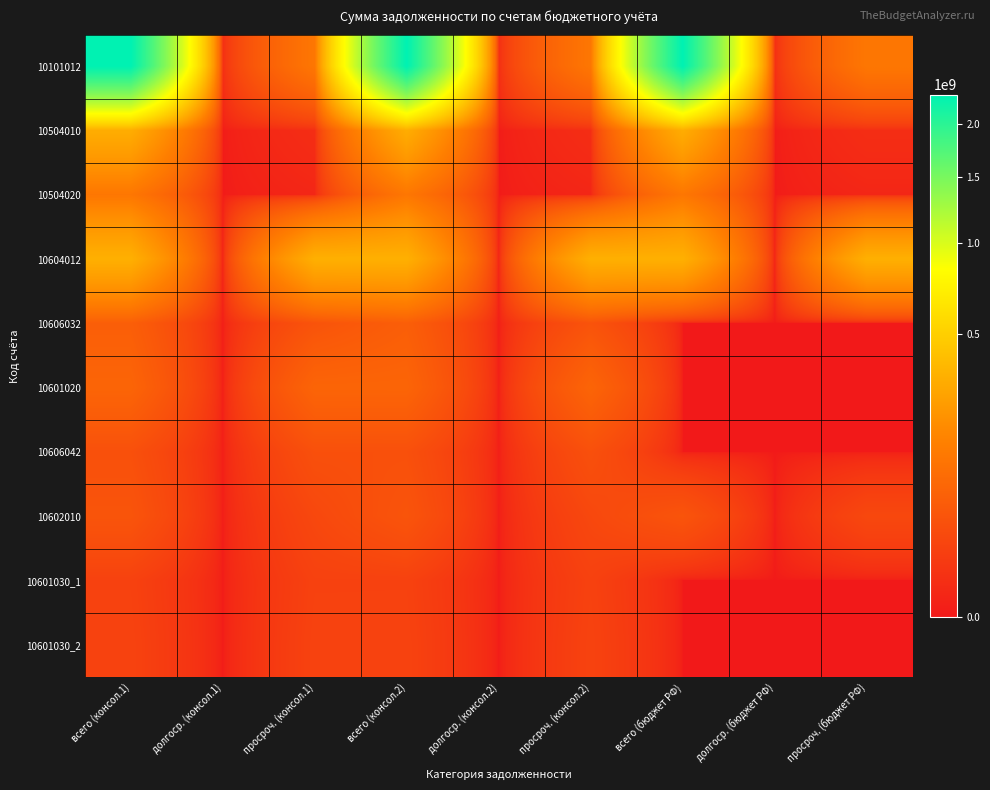

How many distinct data groups are displayed?

10